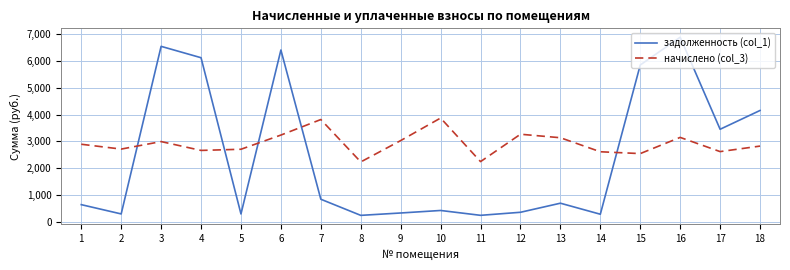

How many intersections are there between задолженность (col_1) and начислено (col_3)?

5